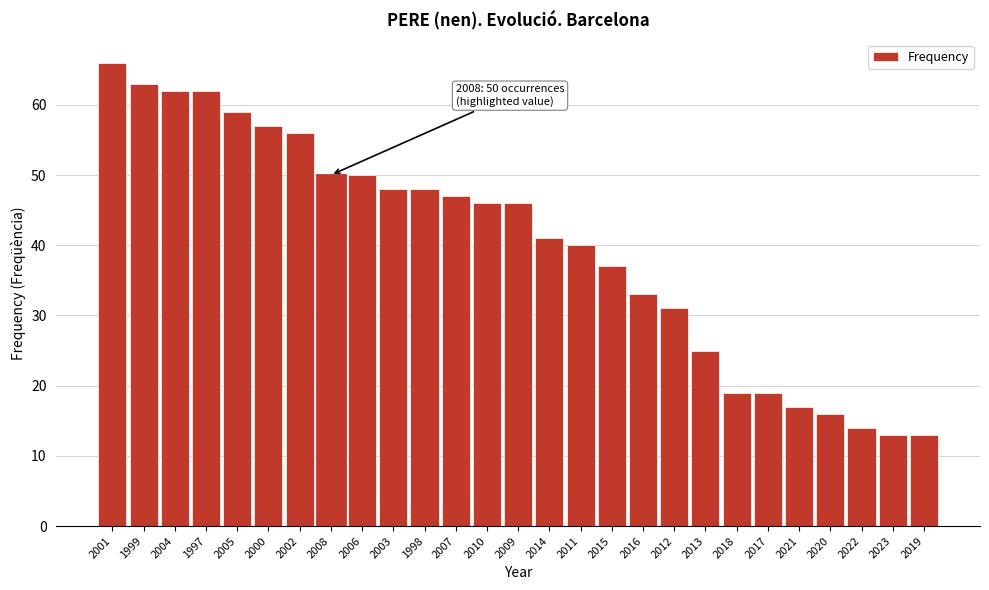

Reading right to left, extract all data points from this chart.

2019=13	2023=13	2022=14	2020=16	2021=17	2017=19	2018=19	2013=25	2012=31	2016=33	2015=37	2011=40	2014=41	2009=46	2010=46	2007=47	1998=48	2003=48	2006=50	2008=50	2002=56	2000=57	2005=59	1997=62	2004=62	1999=63	2001=66